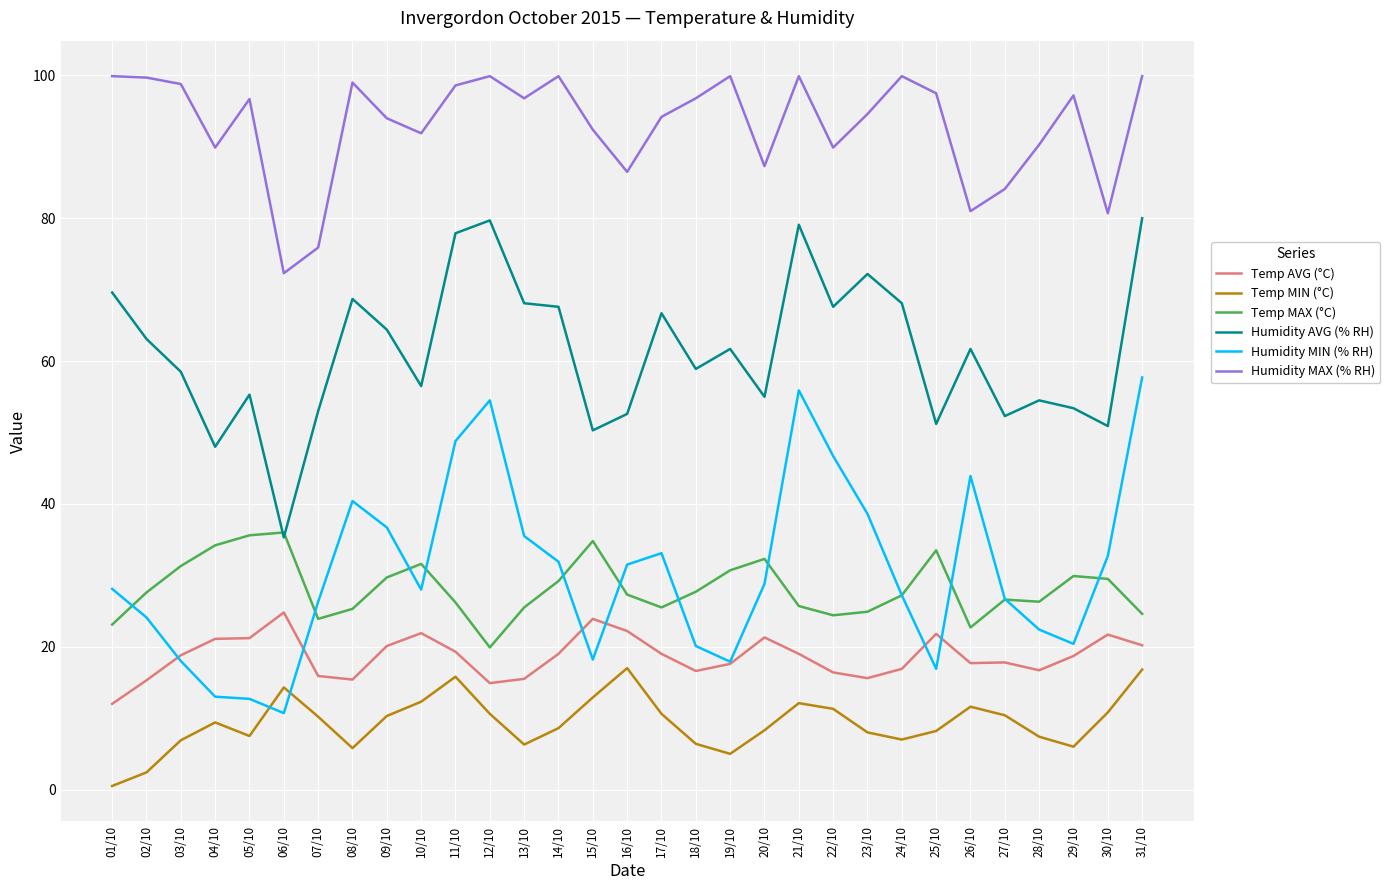

True or false: Temp MIN (°C) and Humidity MAX (% RH) cross at least once.

False